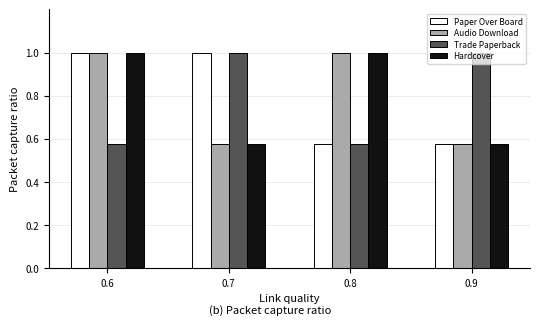

Between 0.6 and 0.8, which series saw the biggest shift?

Paper Over Board